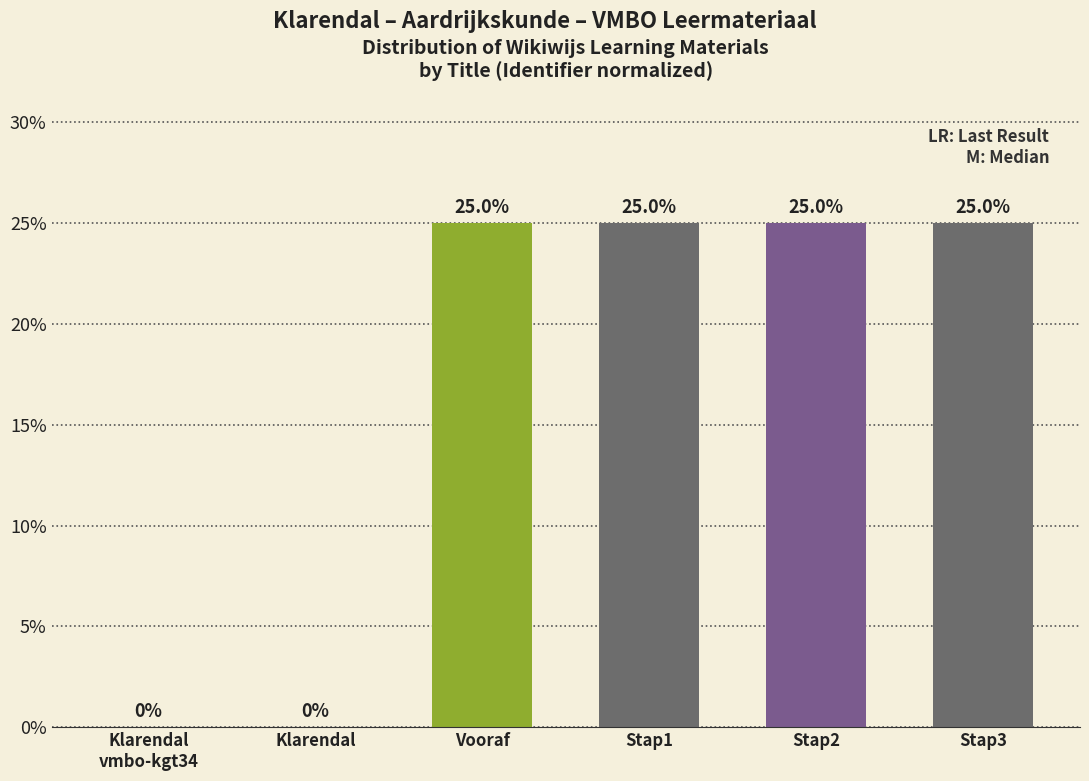

Is it true that the value at Klarendal
vmbo-kgt34 is 9.3?

False